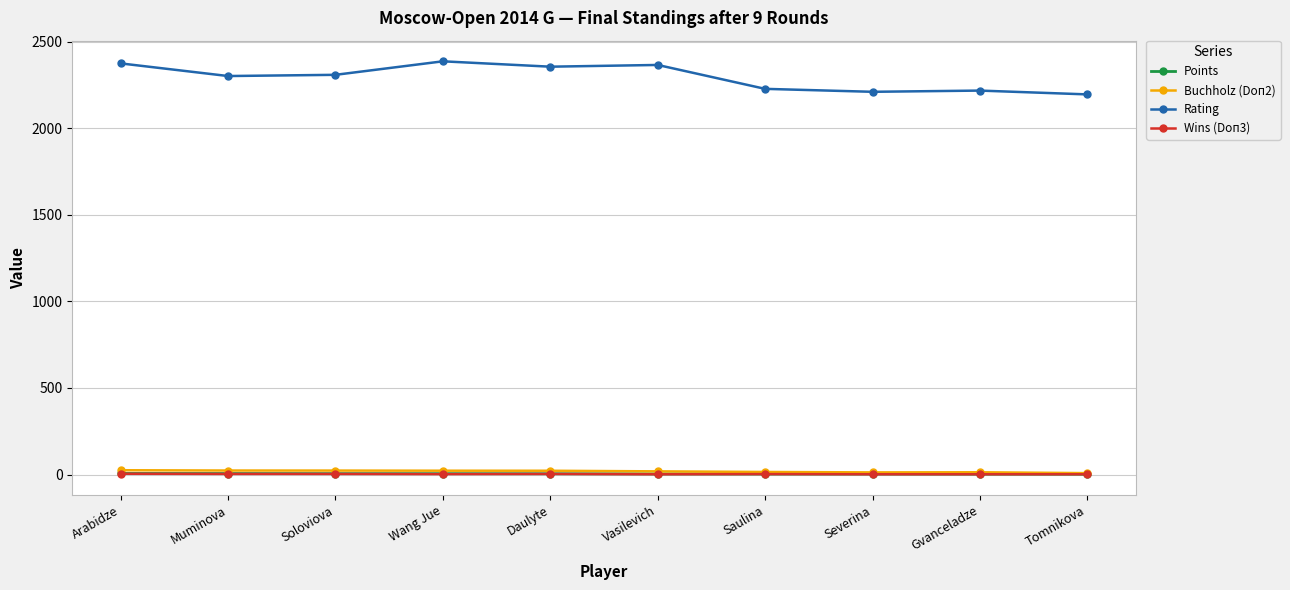

What is the approximate value of Points at Gvanceladze?

3.0